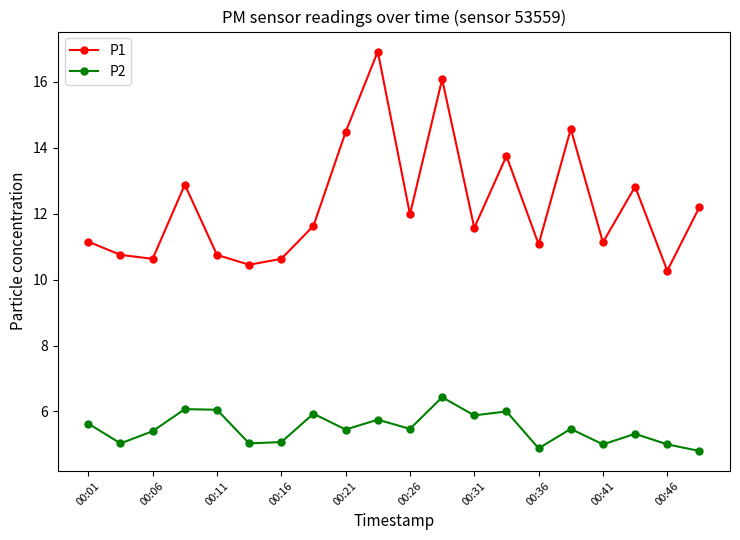

What is the smallest value displayed?

4.8